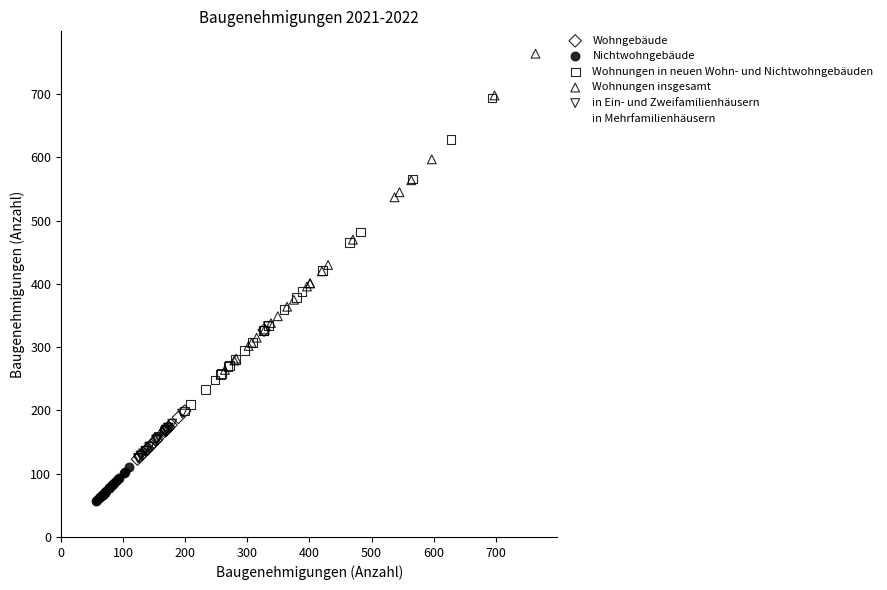

Which series contains the highest Y value?

Wohnungen insgesamt